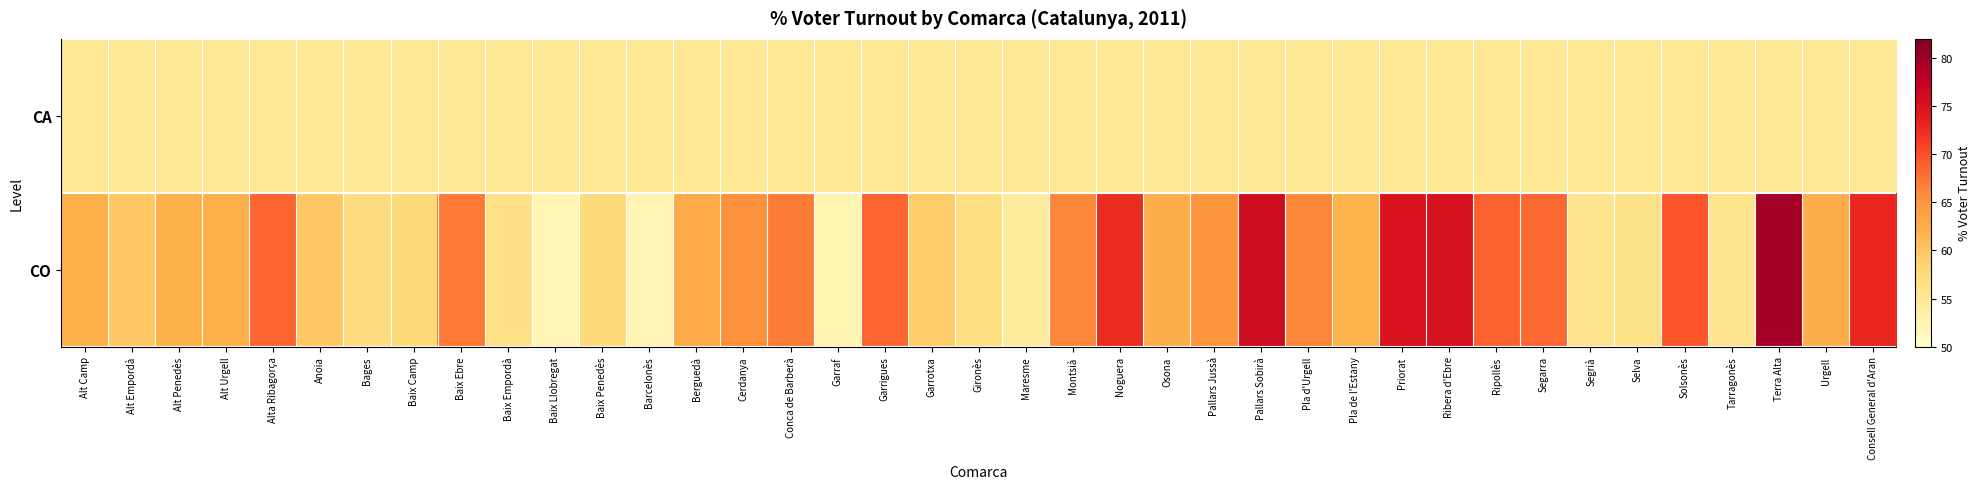

Reading left to right, transcribe all the data shown in this chart.

CA: Alt Camp=55.0	Alt Empordà=55.0	Alt Penedès=55.0	Alt Urgell=55.0	Alta Ribagorça=55.0	Anoia=55.0	Bages=55.0	Baix Camp=55.0	Baix Ebre=55.0	Baix Empordà=55.0	Baix Llobregat=55.0	Baix Penedès=55.0	Barcelonès=55.0	Berguedà=55.0	Cerdanya=55.0	Conca de Barberà=55.0	Garraf=55.0	Garrigues=55.0	Garrotxa=55.0	Gironès=55.0	Maresme=55.0	Montsià=55.0	Noguera=55.0	Osona=55.0	Pallars Jussà=55.0	Pallars Sobirà=55.0	Pla d'Urgell=55.0	Pla de l'Estany=55.0	Priorat=55.0	Ribera d'Ebre=55.0	Ripollès=55.0	Segarra=55.0	Segrià=55.0	Selva=55.0	Solsonès=55.0	Tarragonès=55.0	Terra Alta=55.0	Urgell=55.0	Consell General d'Aran=55.0
CO: Alt Camp=62.3	Alt Empordà=59.6	Alt Penedès=62.1	Alt Urgell=62.4	Alta Ribagorça=68.5	Anoia=59.7	Bages=57.1	Baix Camp=57.7	Baix Ebre=67.2	Baix Empordà=56.4	Baix Llobregat=52.0	Baix Penedès=57.8	Barcelonès=52.3	Berguedà=62.6	Cerdanya=65.6	Conca de Barberà=67.1	Garraf=52.4	Garrigues=68.6	Garrotxa=59.2	Gironès=56.8	Maresme=54.2	Montsià=66.4	Noguera=72.5	Osona=62.4	Pallars Jussà=65.0	Pallars Sobirà=76.2	Pla d'Urgell=66.5	Pla de l'Estany=61.9	Priorat=74.8	Ribera d'Ebre=75.1	Ripollès=68.6	Segarra=68.3	Segrià=55.7	Selva=56.1	Solsonès=69.6	Tarragonès=55.8	Terra Alta=79.6	Urgell=62.5	Consell General d'Aran=73.0